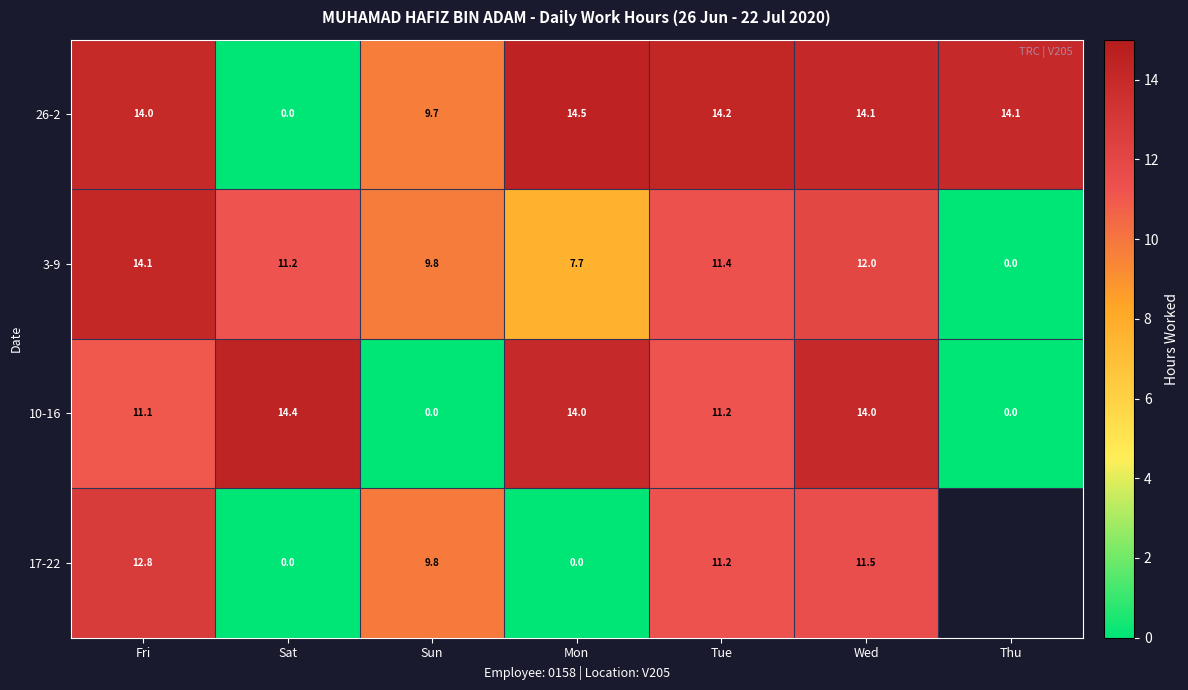

Which category has the highest value across all series?

Mon